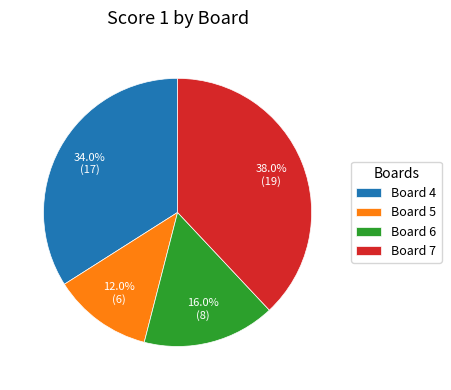

What portion of the pie excludes Board 4?

66.0%